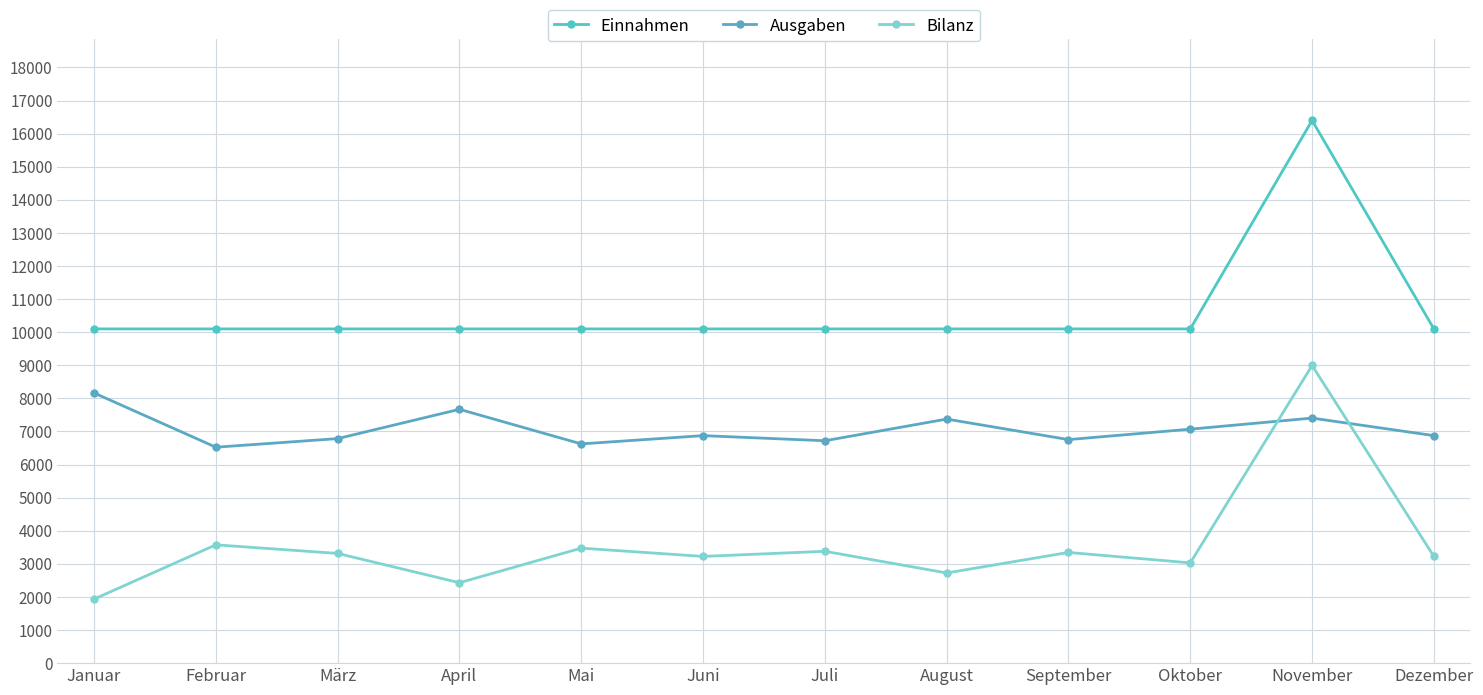

What are all the series names shown in the legend?

Einnahmen, Ausgaben, Bilanz